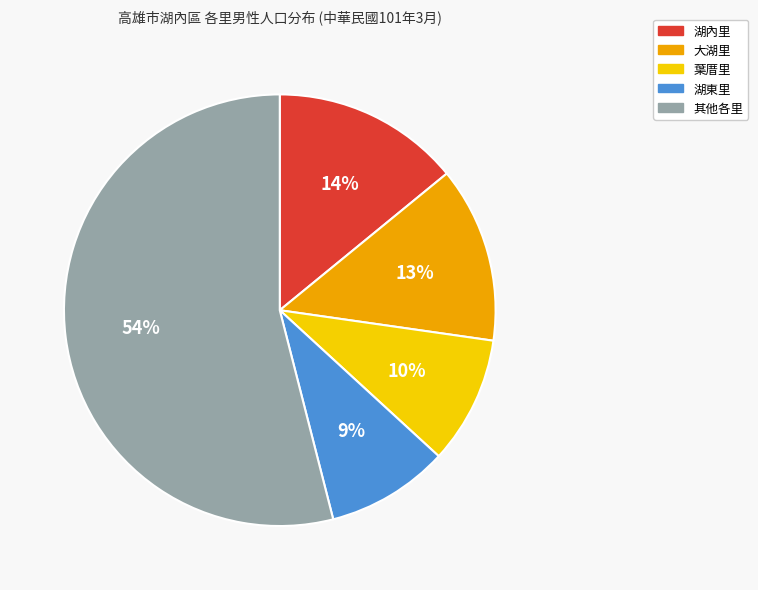

Which has a higher value, 湖內里 or 大湖里?

湖內里